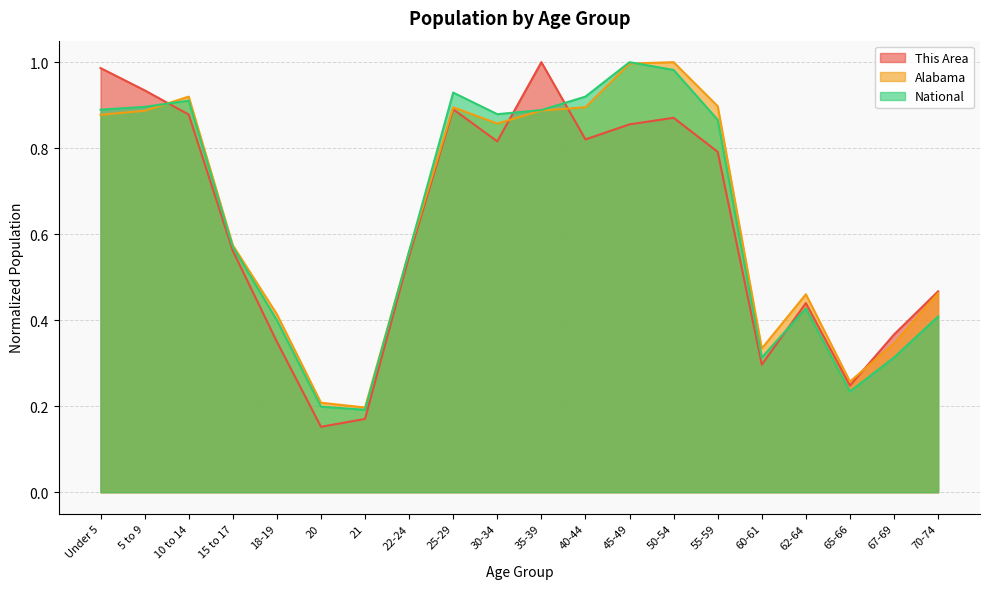

Which series has the largest total across all categories?

Alabama